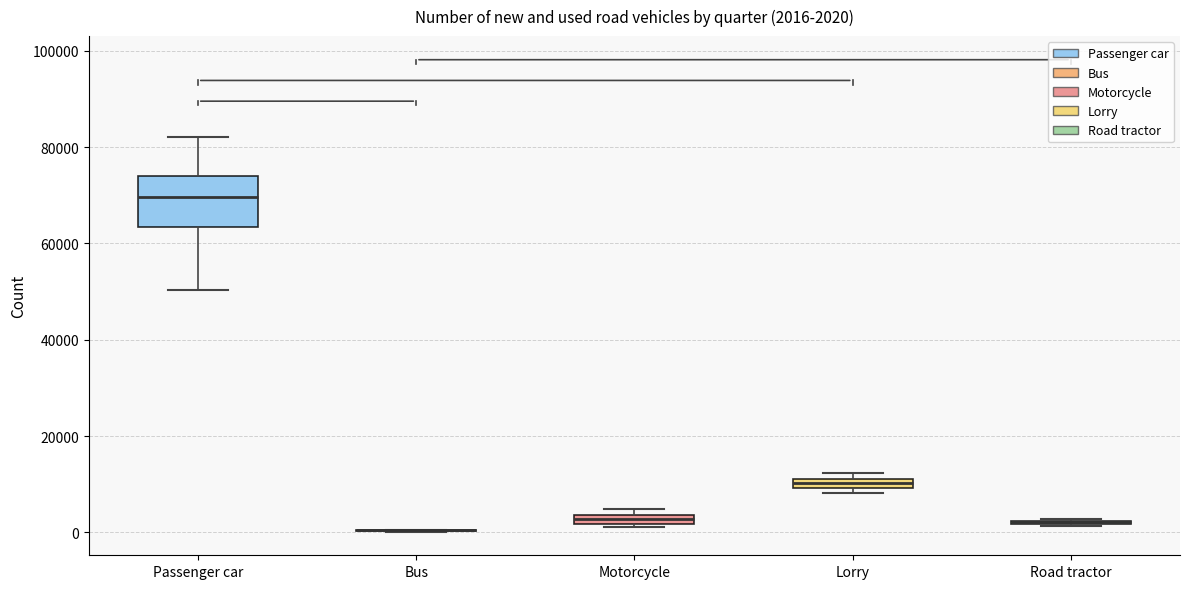

Which box is the tallest, from its lower edge to its upper edge?

Passenger car